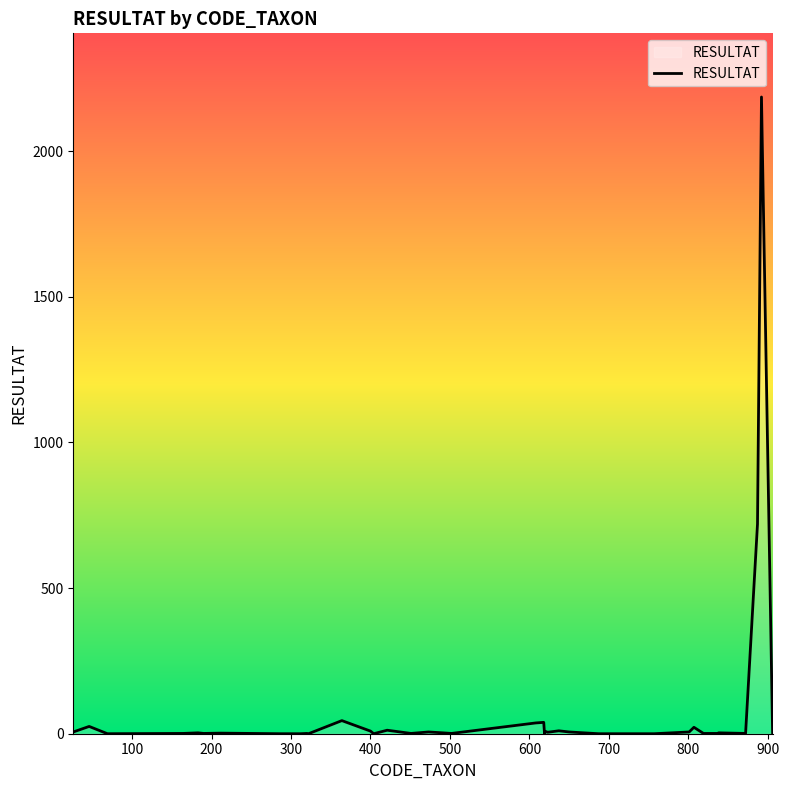

What is the maximum value shown in the chart?

2186